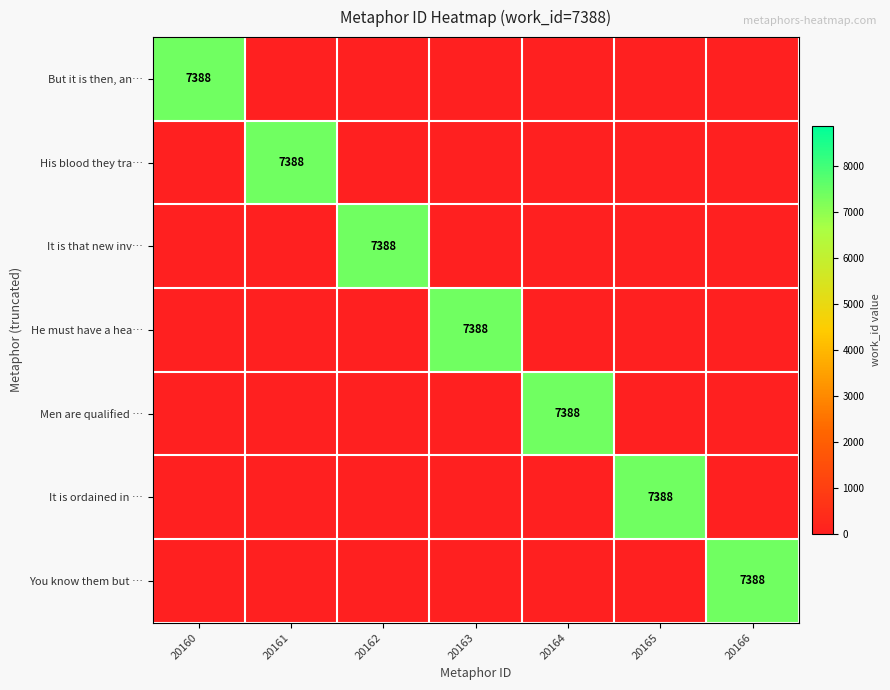

Where is Men are qualified … nearest to the value 3694?

20160